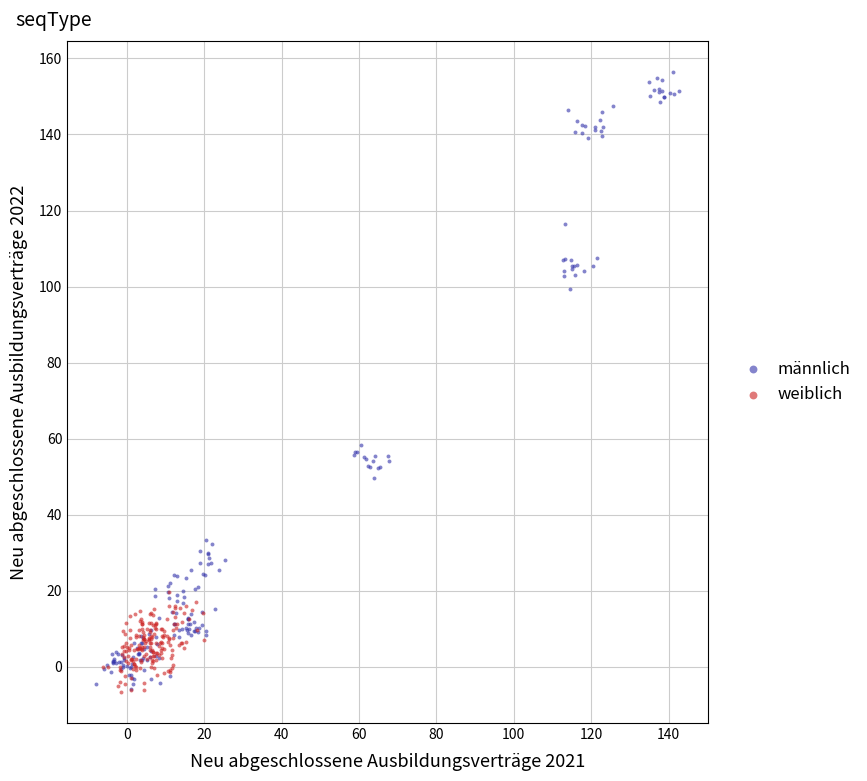

Which series reaches the maximum Y coordinate?

männlich